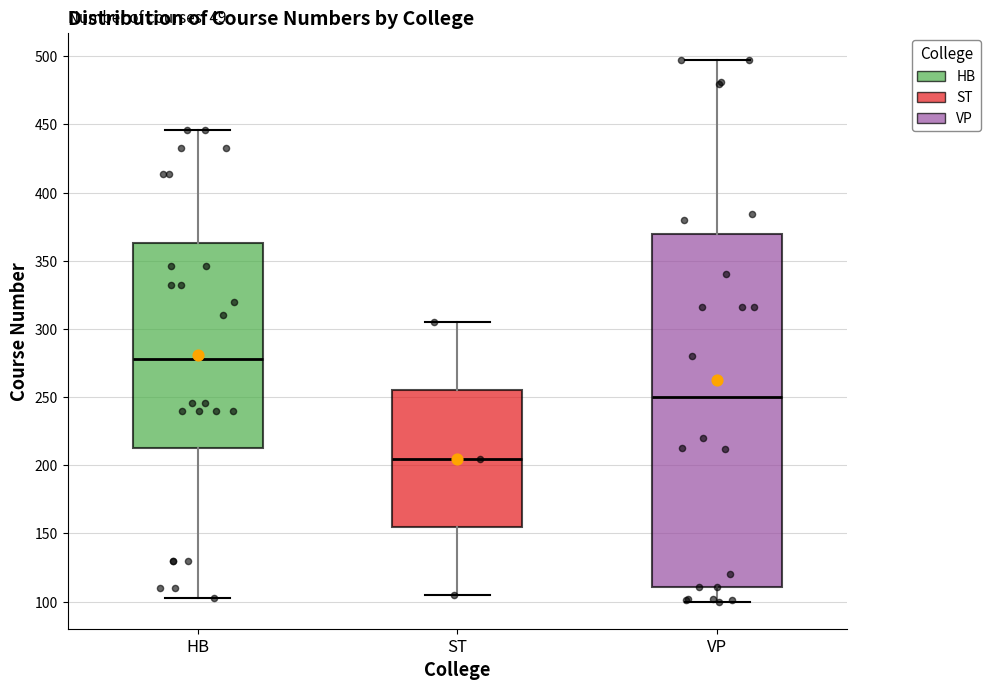

Comparing the boxes themselves (not the whiskers), which one is the tallest?

VP